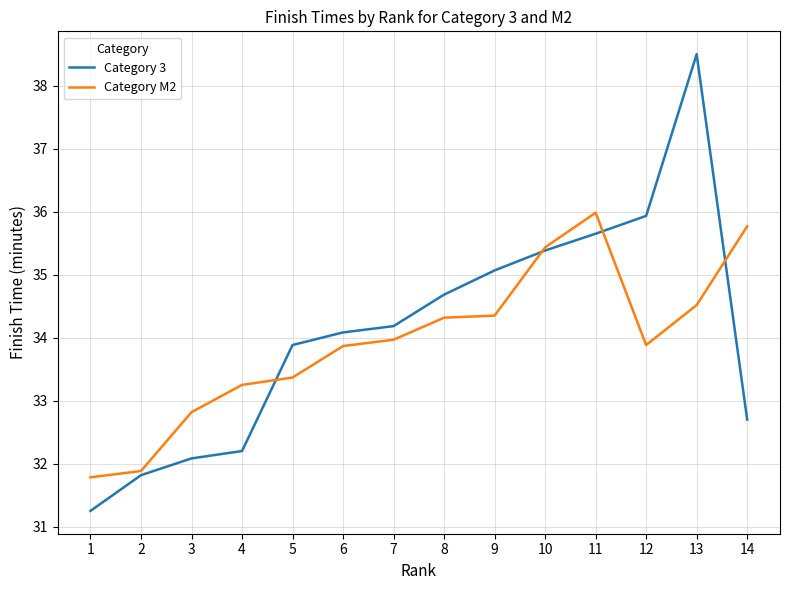

What is the greatest value displayed?

38.5